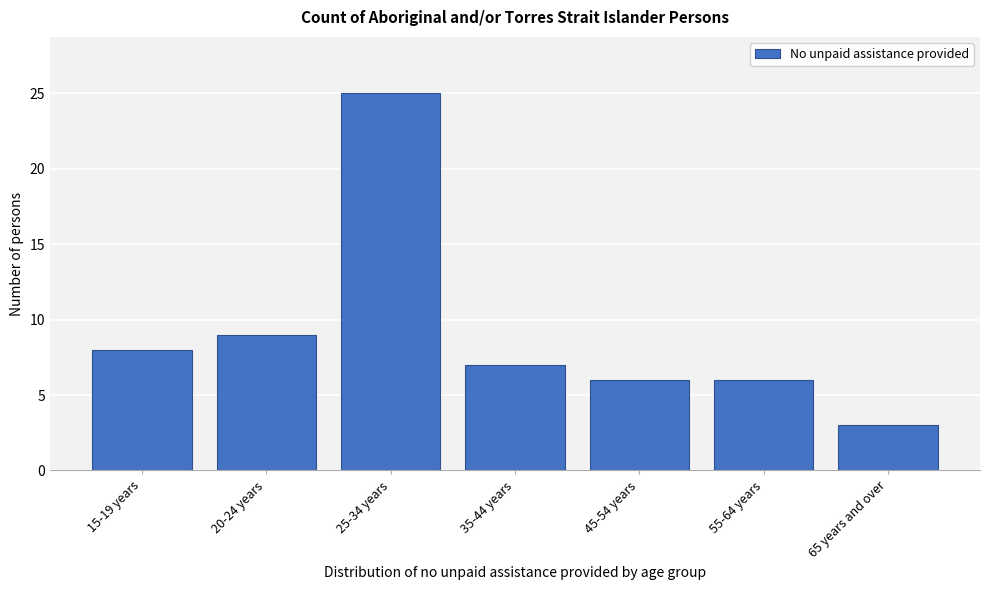

Reading left to right, extract all data points from this chart.

8	9	25	7	6	6	3